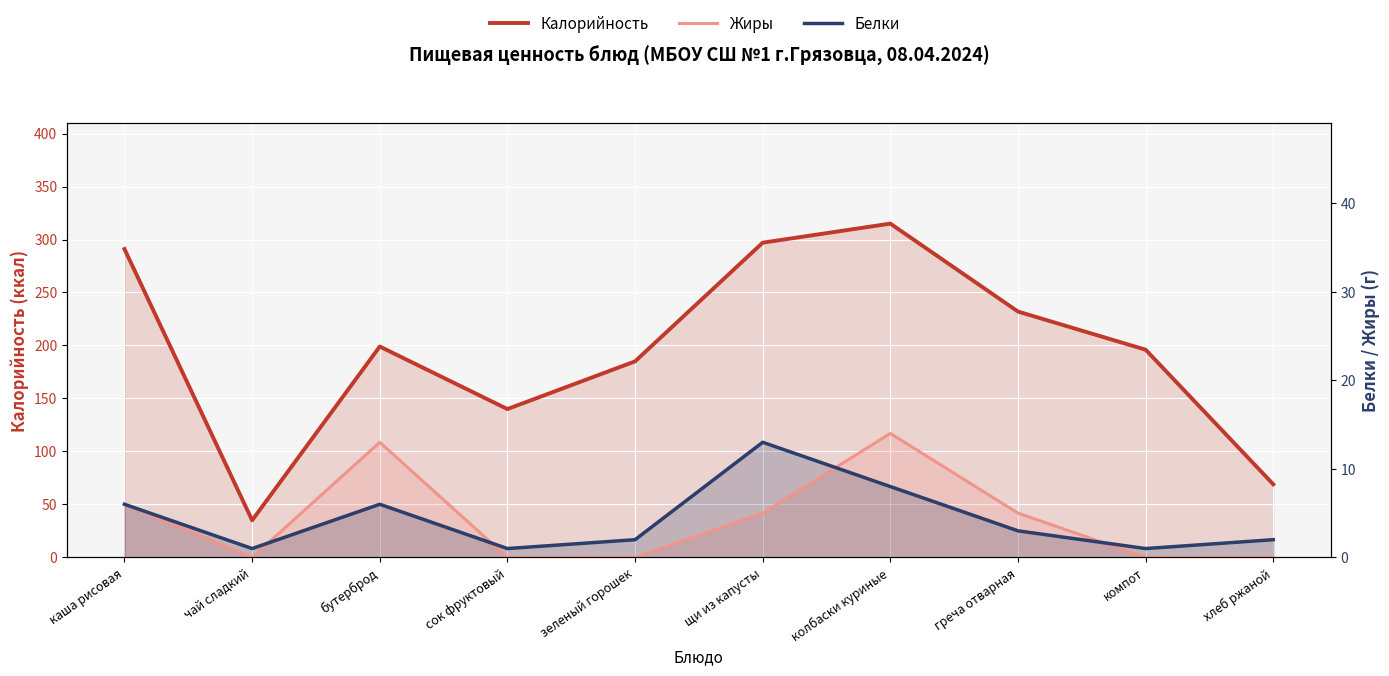

True or false: Белки has more than 0 interior local peaks.

True